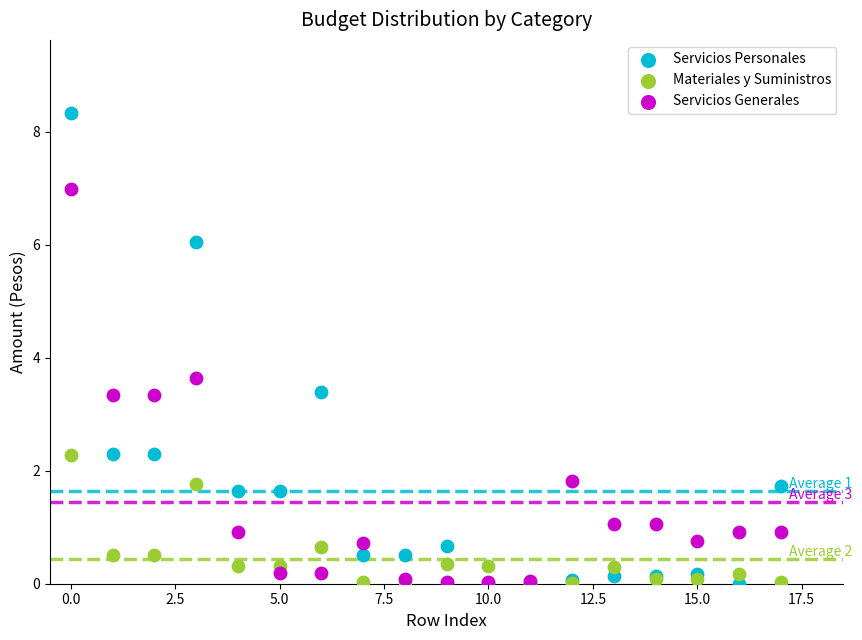

Which series has the widest spread of Y values?

Servicios Personales